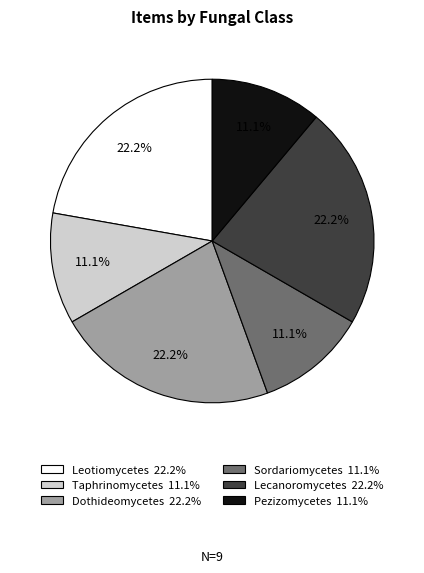

Count the number of slices in the pie.

6